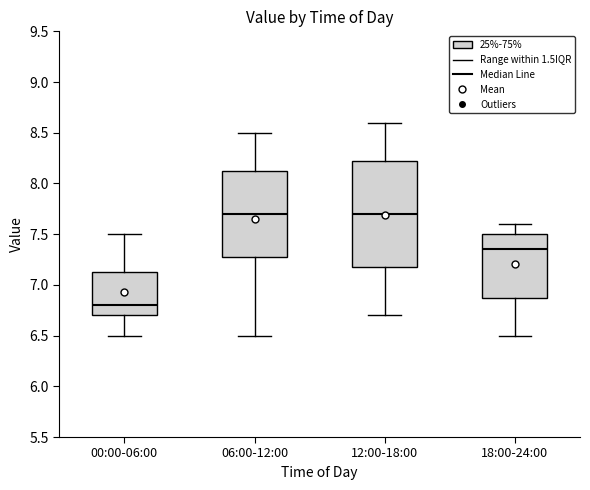

Reading left to right, transcribe this box plot: for each box, give where its median line is, the range the box spans, and where its two whiskers end, as read against the y-axis. The values are not printed on the chart, so give them approximately, as read against the axis.

00:00-06:00: median 6.80, box 6.70 to 7.15, whiskers 6.50 to 7.50
06:00-12:00: median 7.70, box 7.30 to 8.15, whiskers 6.50 to 8.50
12:00-18:00: median 7.70, box 7.20 to 8.25, whiskers 6.70 to 8.60
18:00-24:00: median 7.35, box 6.90 to 7.50, whiskers 6.50 to 7.60